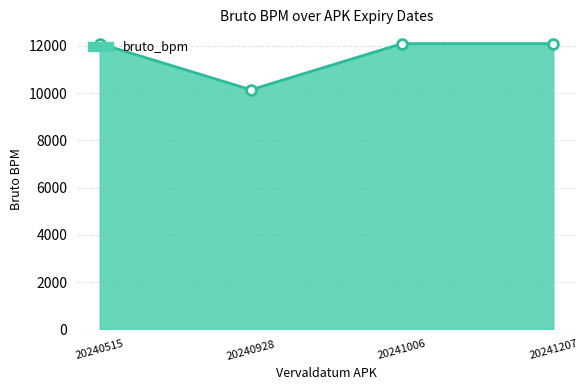

Which has a higher value, 20240928 or 20241006?

20241006